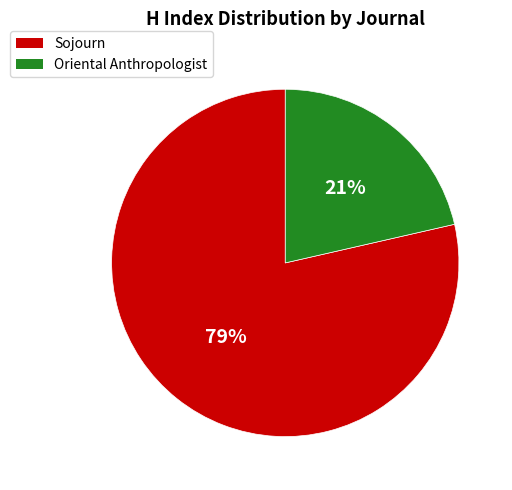

Is there any slice that represents more than half of the pie?

Yes